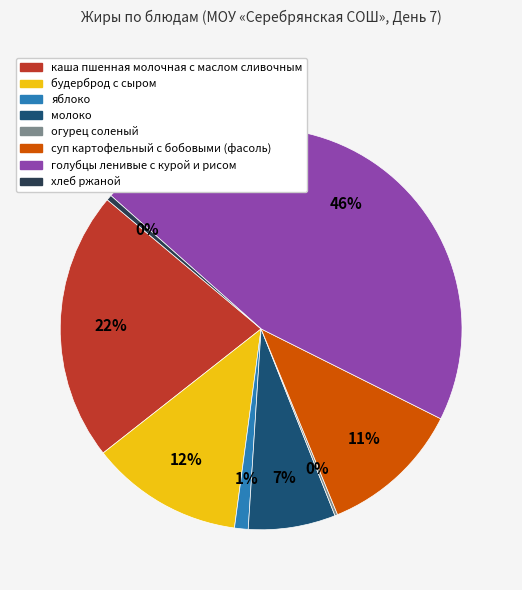

Is there a majority slice in this chart?

No